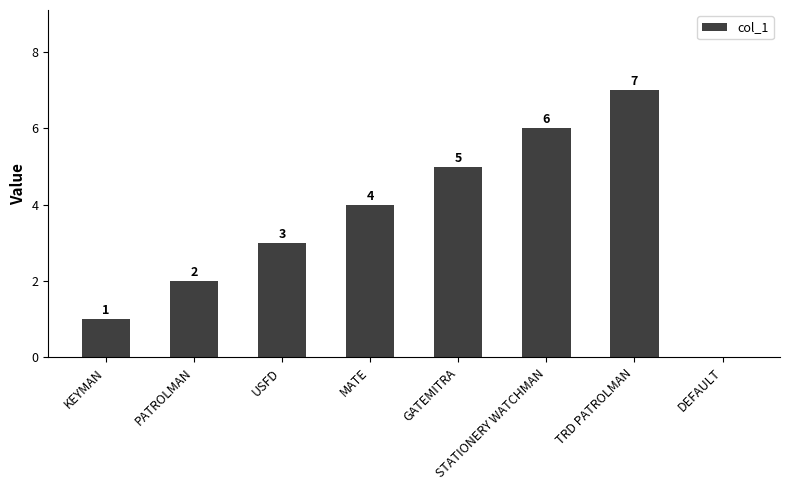

Which label corresponds to the largest value in the chart?

TRD PATROLMAN